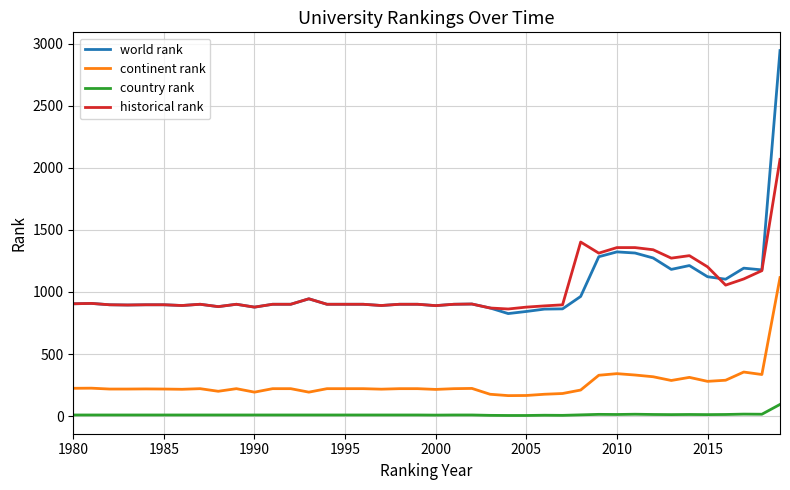

Which series has the largest range (max minus min)?

world rank